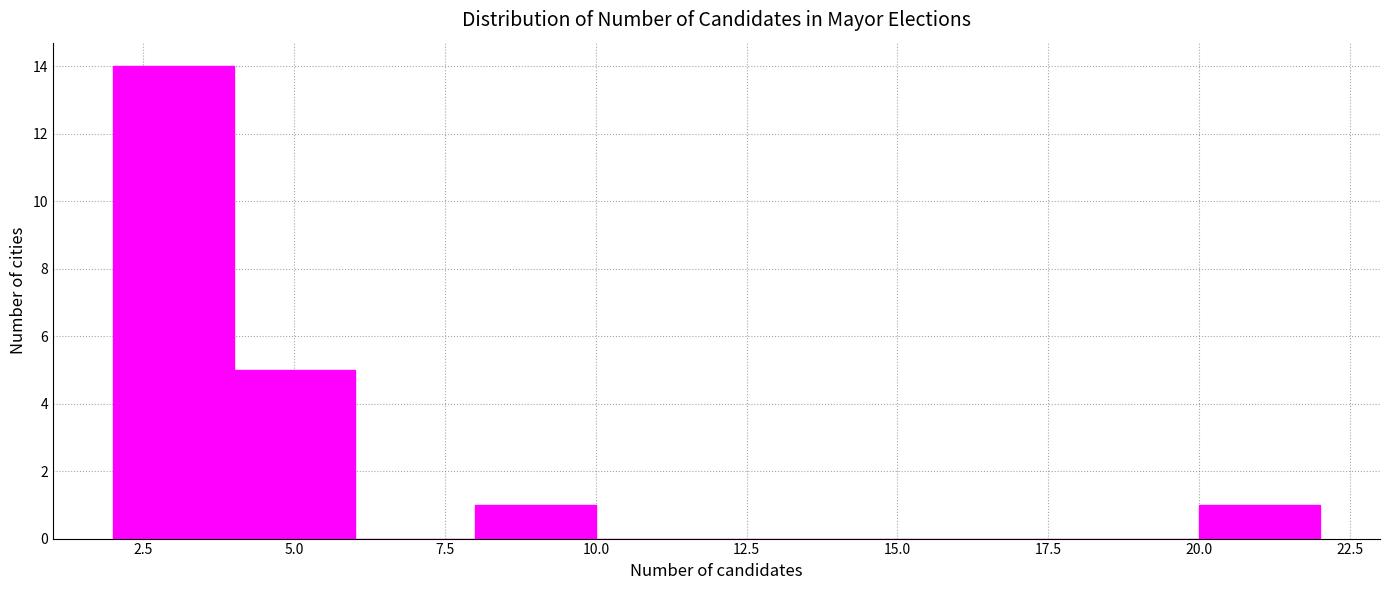

Reading left to right, transcribe this chart: for each bar, give the range it covers on the x-axis and its height. The values are not printed on the chart, so give them approximately, as read against the axis.

2 to 4: 14
4 to 6: 5
6 to 8: 0
8 to 10: 1
10 to 12: 0
12 to 14: 0
14 to 16: 0
16 to 18: 0
18 to 20: 0
20 to 22: 1